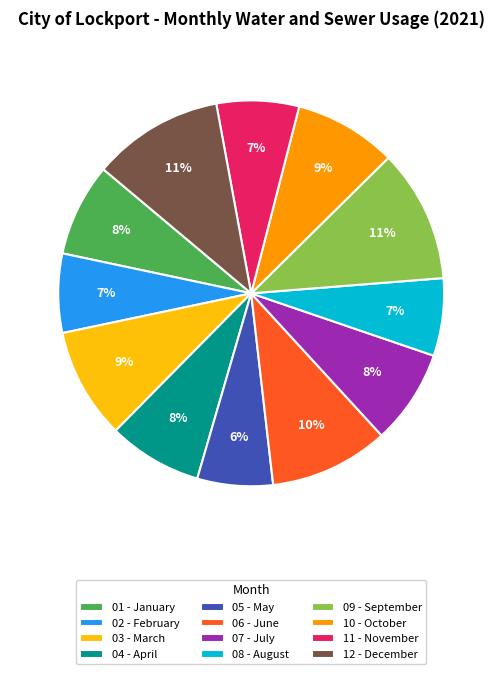

To the nearest percent, what is the difference between the largest and smallest slice percentages?

5%